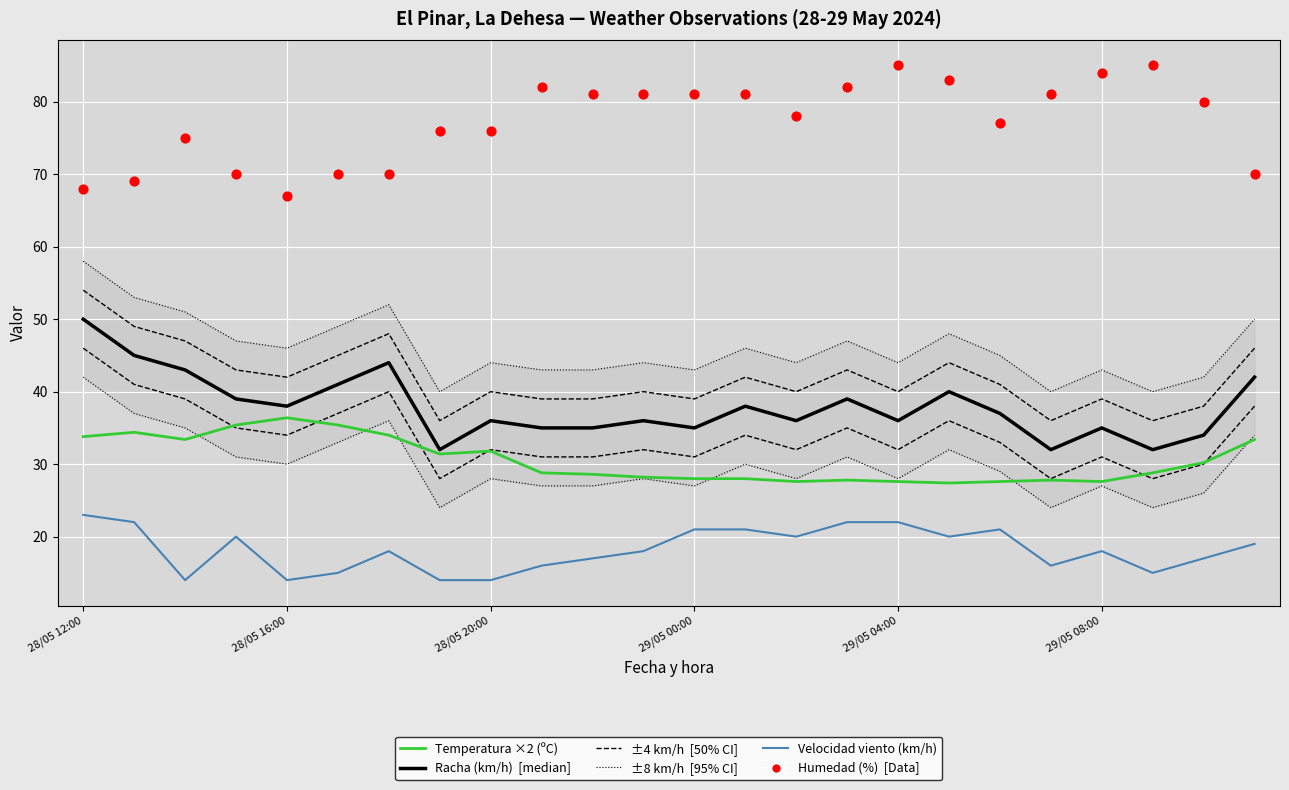

What is the total value across all series at 6?

166.0